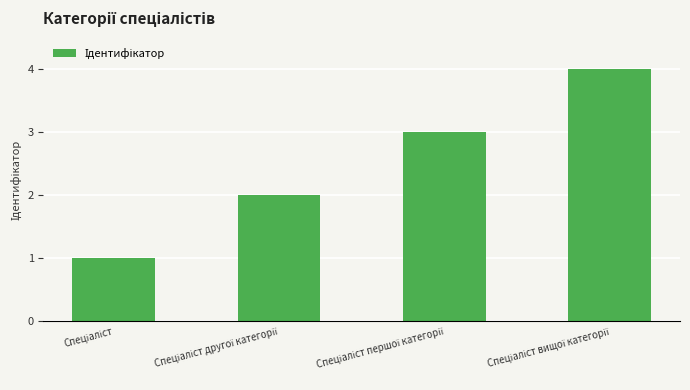

What is the maximum value shown in the chart?

4